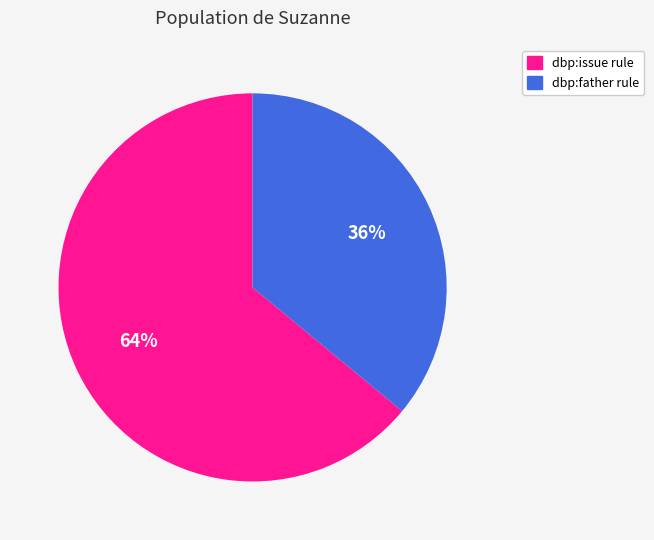

Is there a majority slice in this chart?

Yes